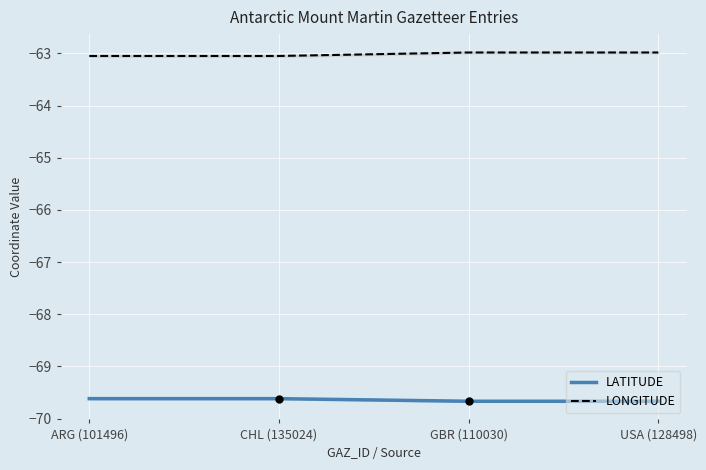

Which series reaches the maximum Y coordinate?

LONGITUDE